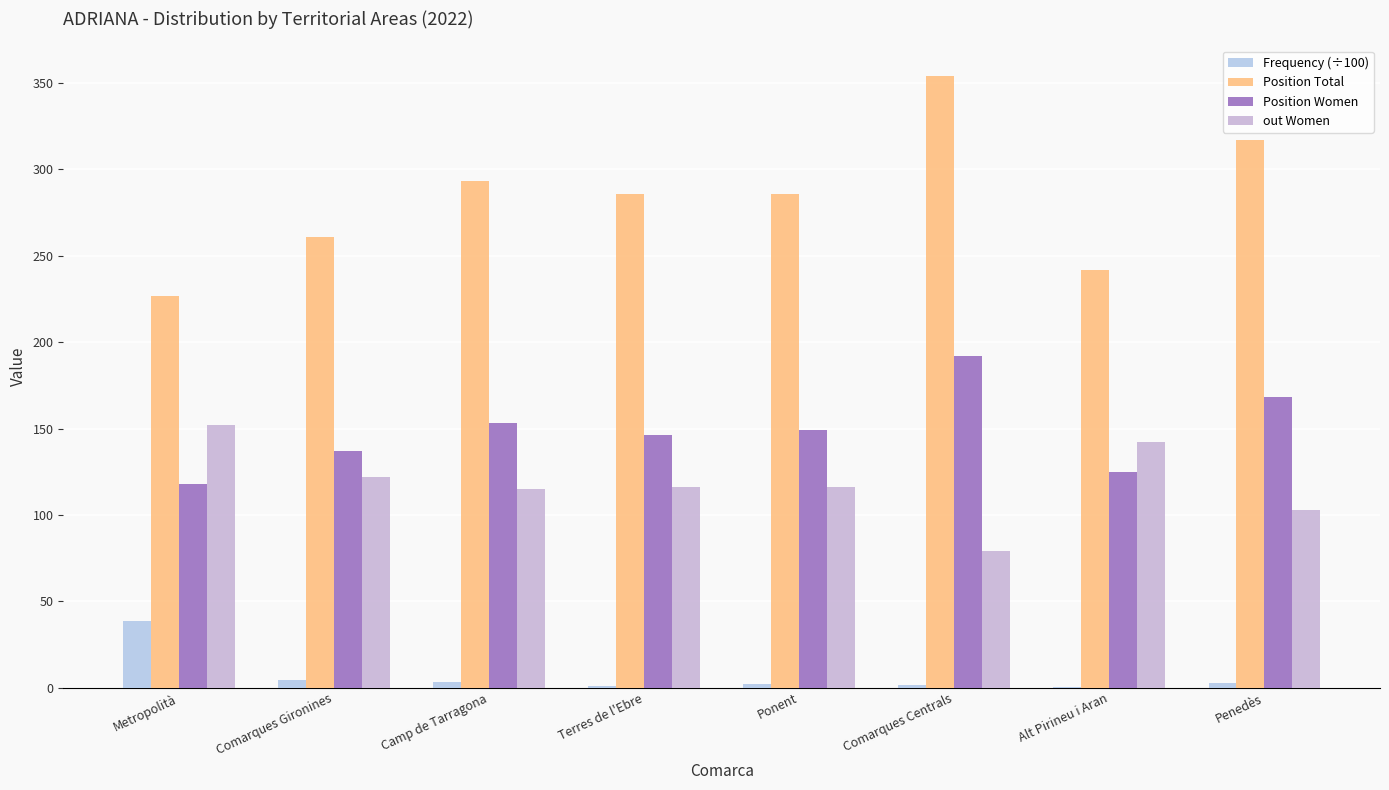

How many data points does each series have?

8